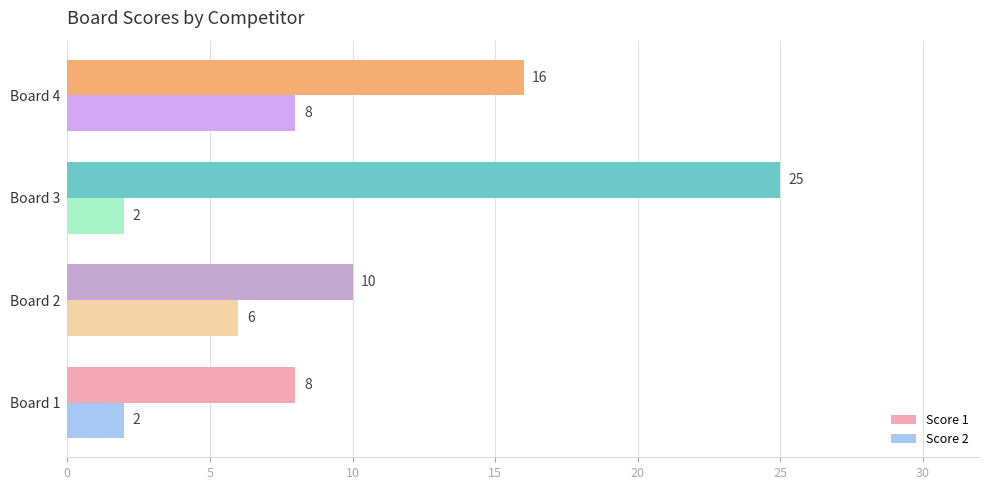

Which series has the largest total across all categories?

Score 1